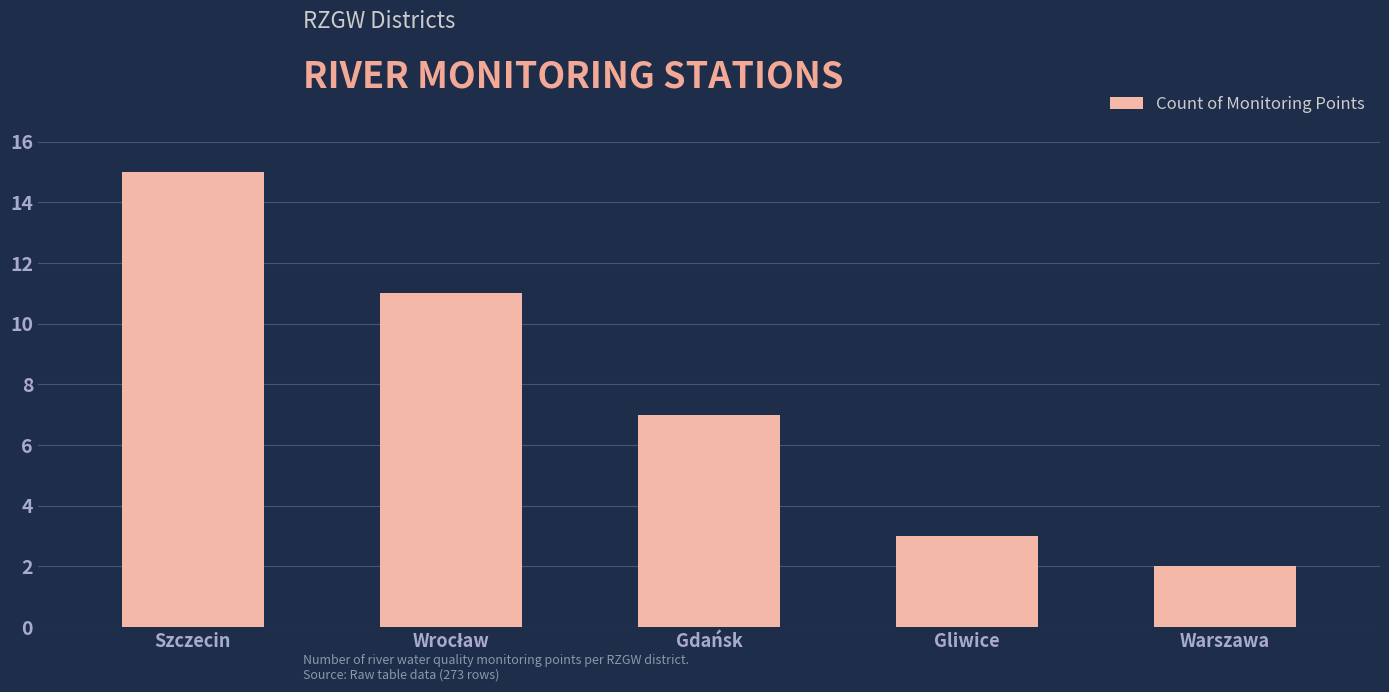

Reading left to right, extract all data points from this chart.

15	11	7	3	2